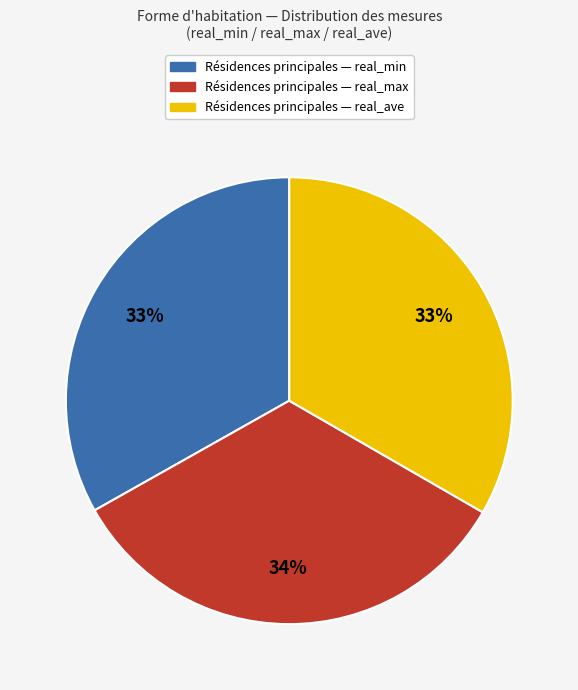

To the nearest percent, what is the average slice percentage?

33%